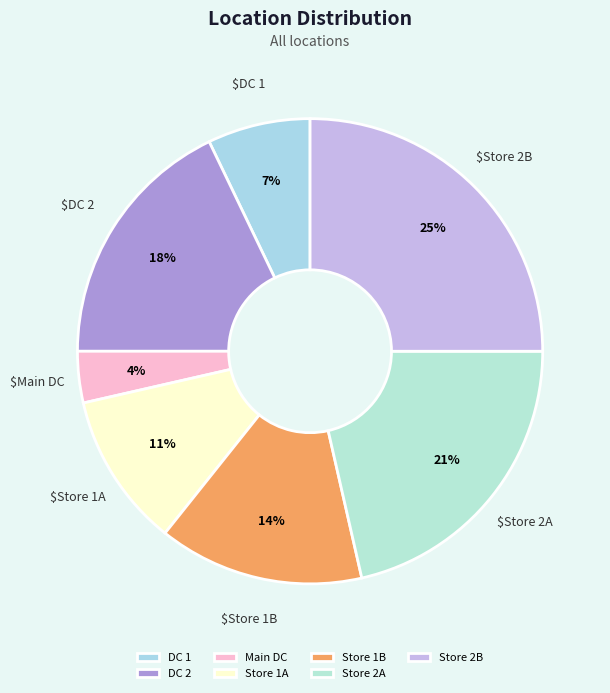

Does any single category account for the majority?

No